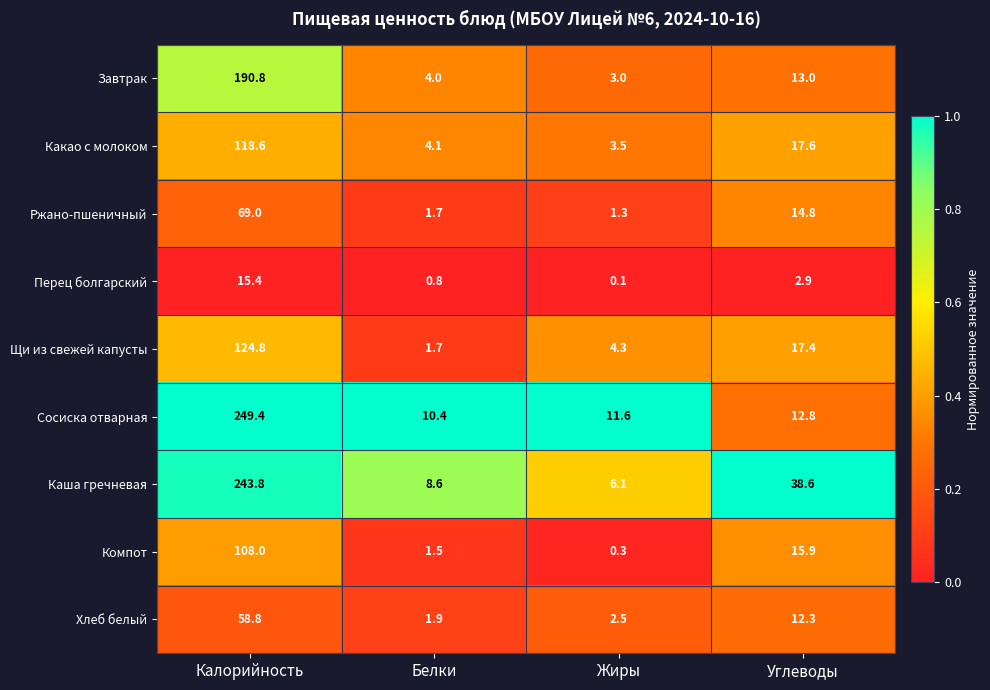

At which category is the sum across all series the highest?

Калорийность